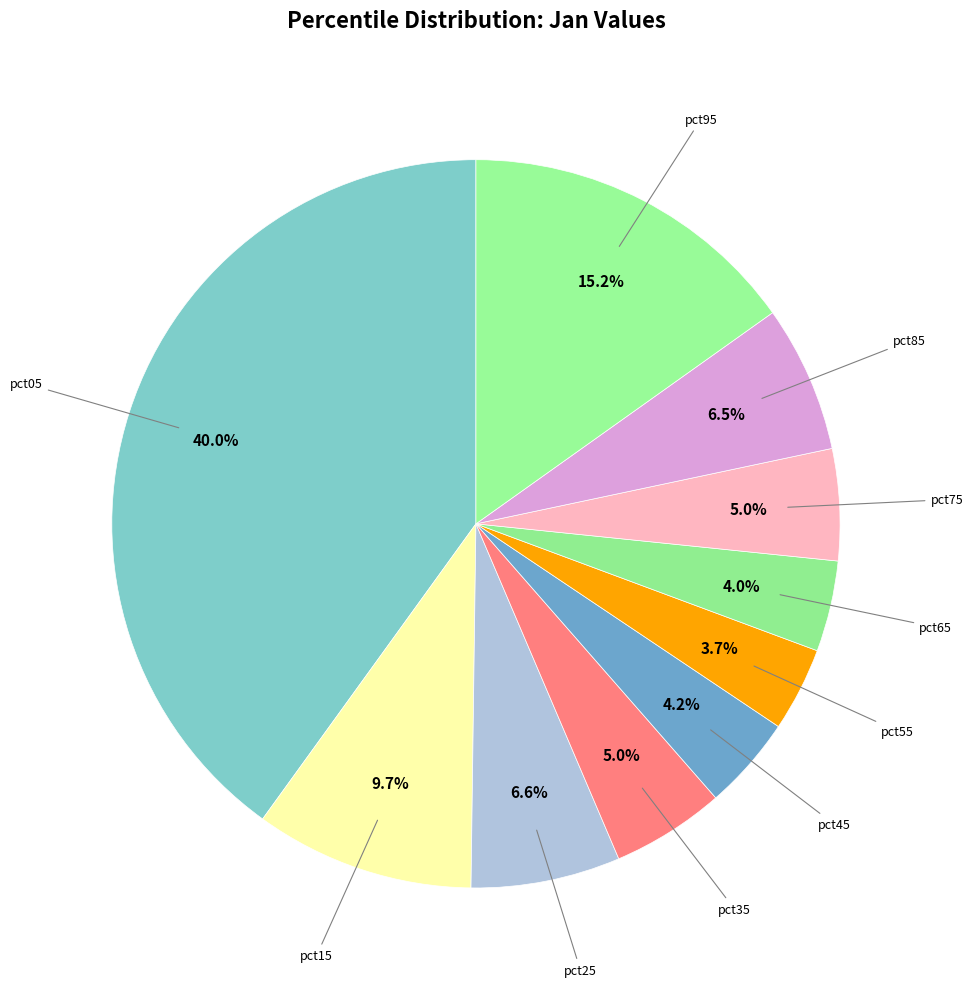

What is the largest slice in the pie chart?

pct05